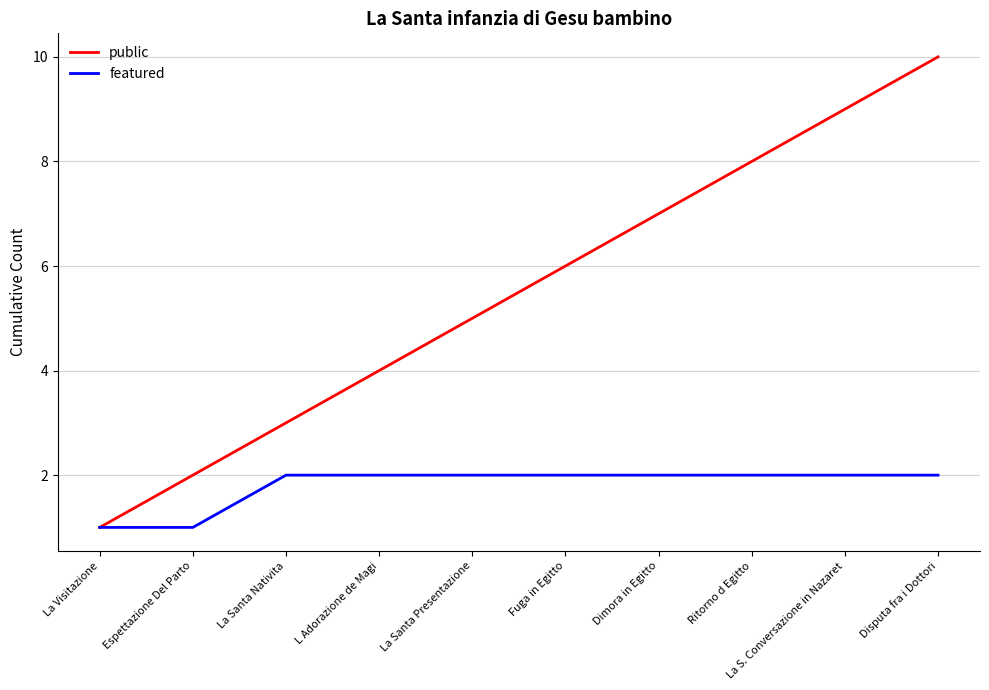

At which label does public reach its minimum?

La Visitazione